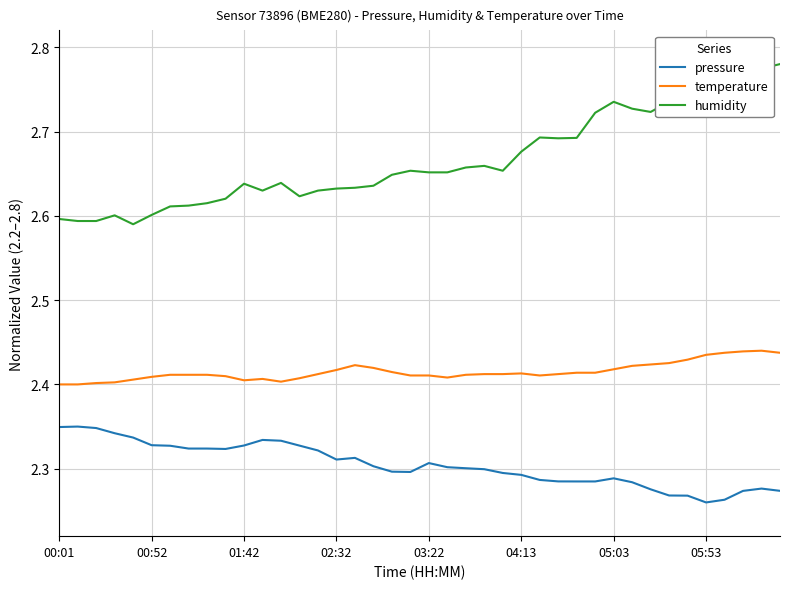

True or false: humidity and temperature intersect in this chart.

False